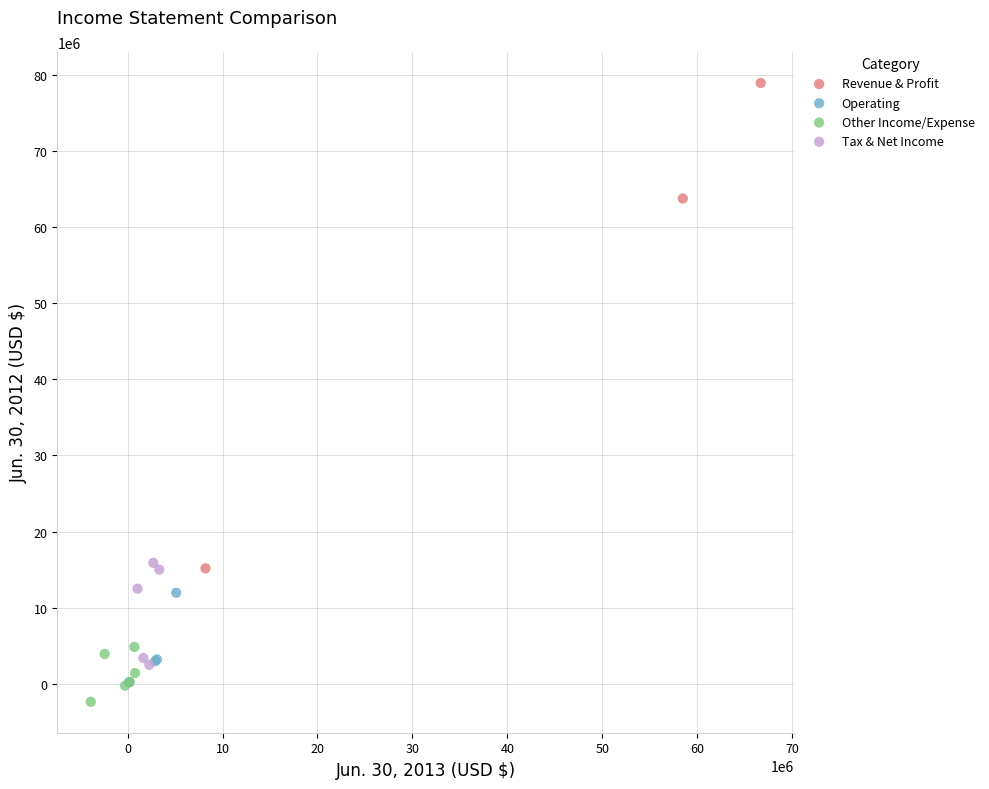

Which series reaches the maximum Y coordinate?

Revenue & Profit